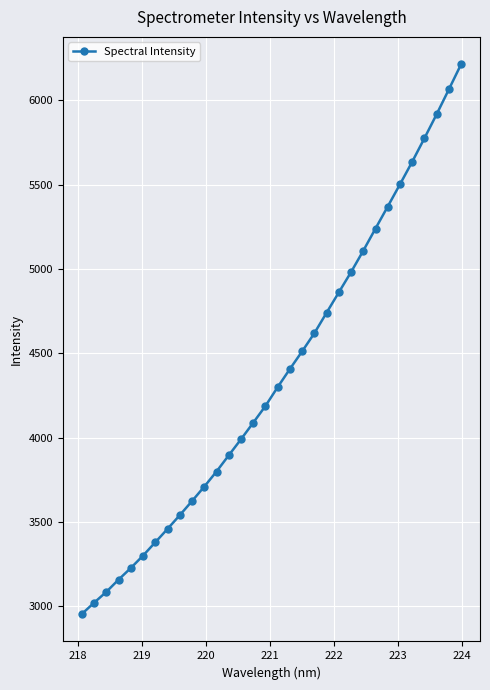

What is the difference between the maximum and minimum values?

3259.8